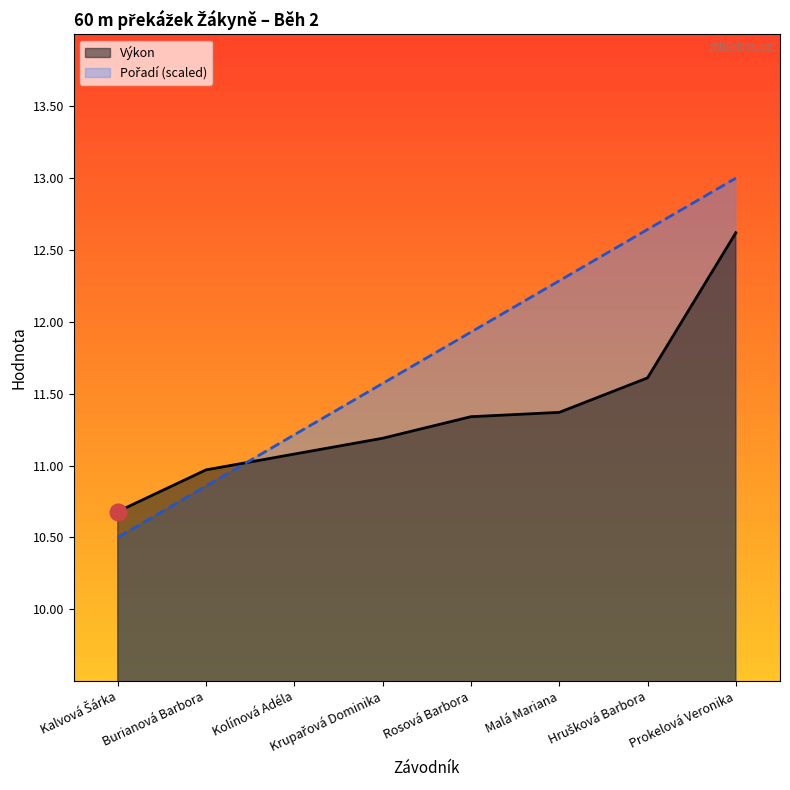

True or false: Výkon and Pořadí cross at least once.

True